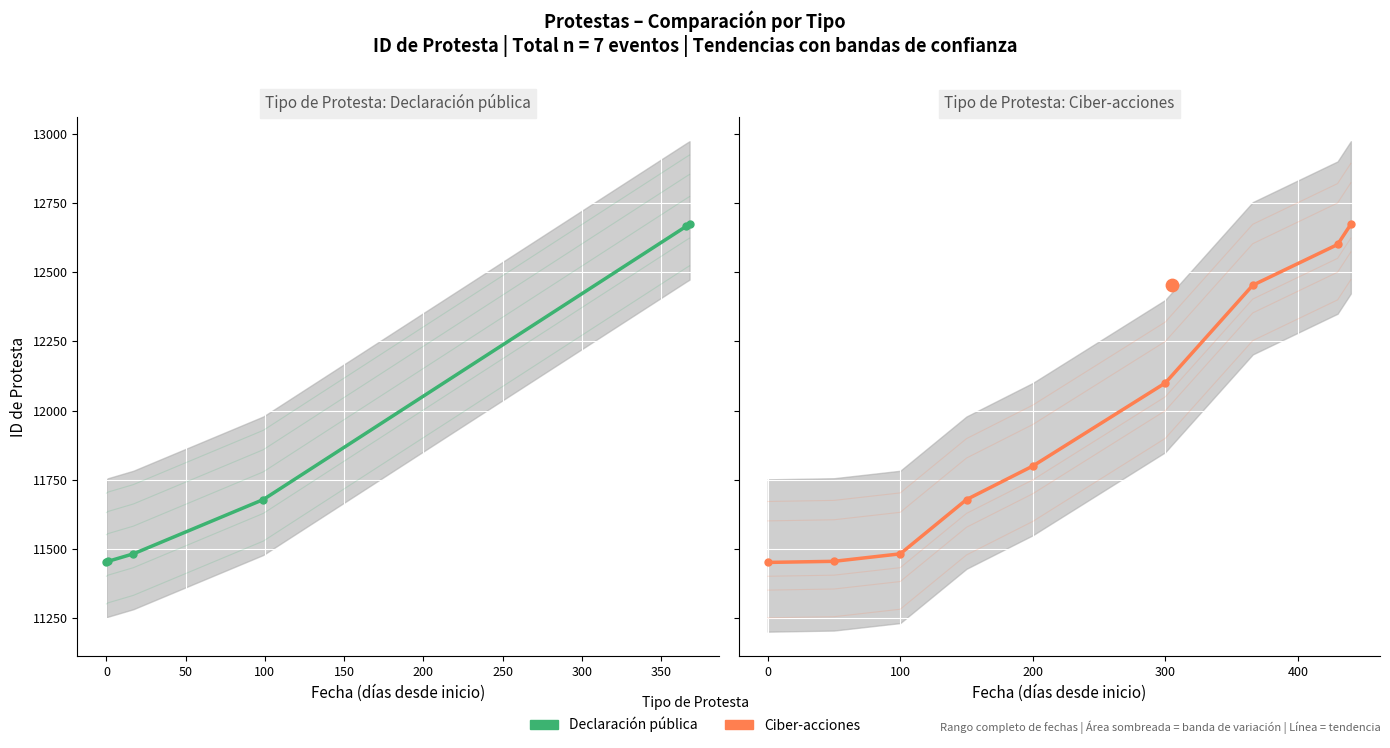

Approximately how many times larger is the value at 2023-08-22 compared to 2024-03-15?

0.9